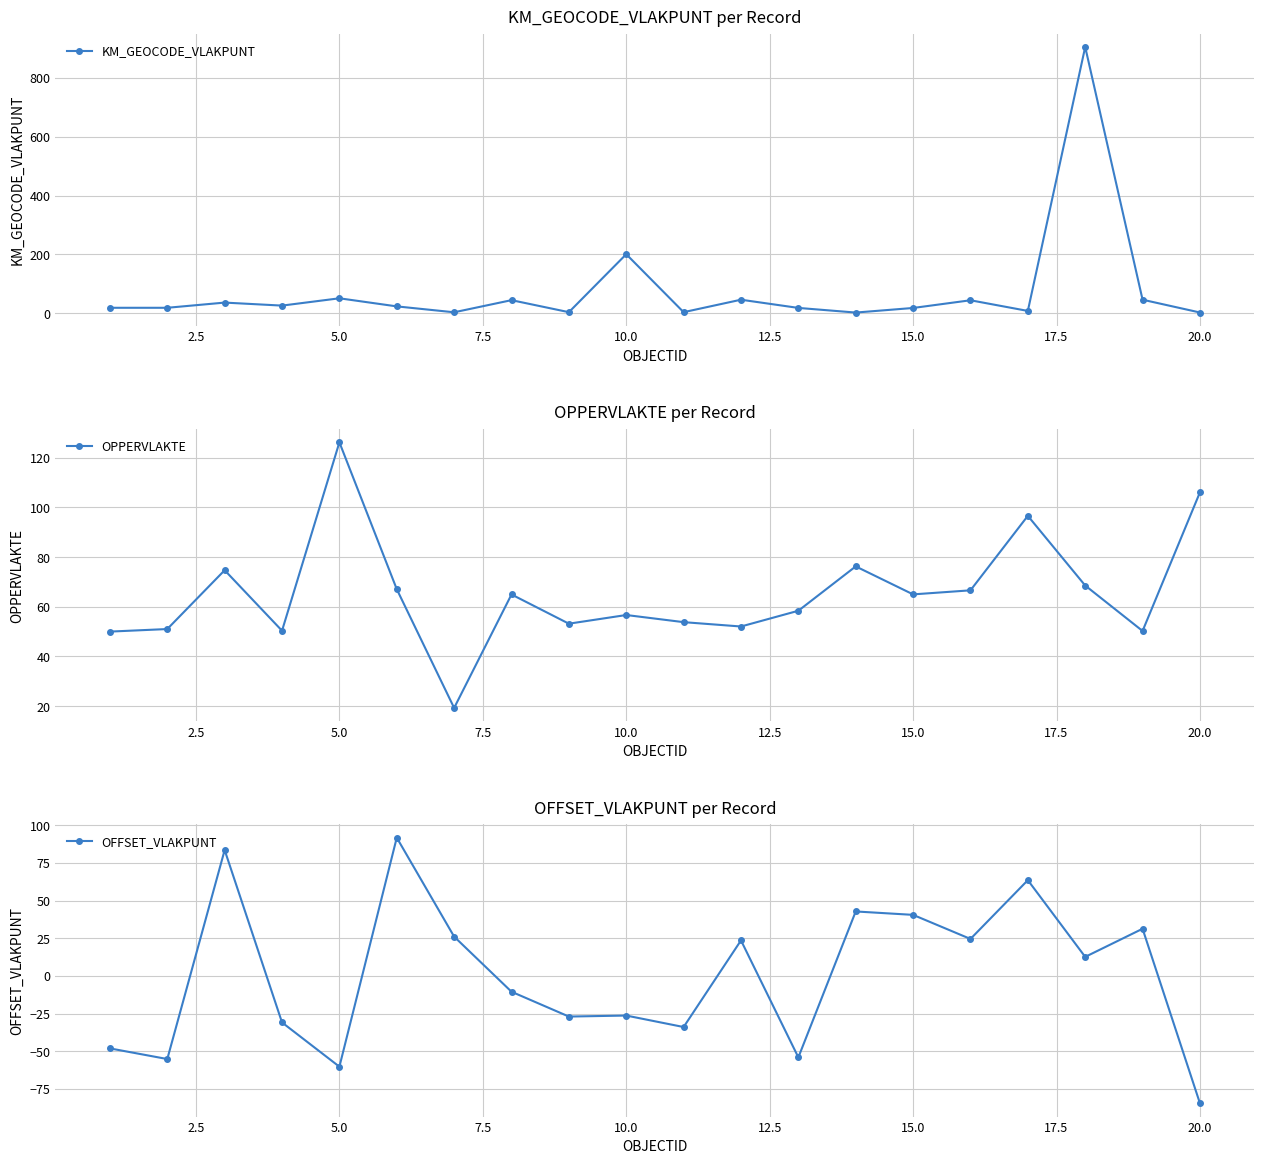

What is the highest value of the KM_GEOCODE_VLAKPUNT series?

905.6